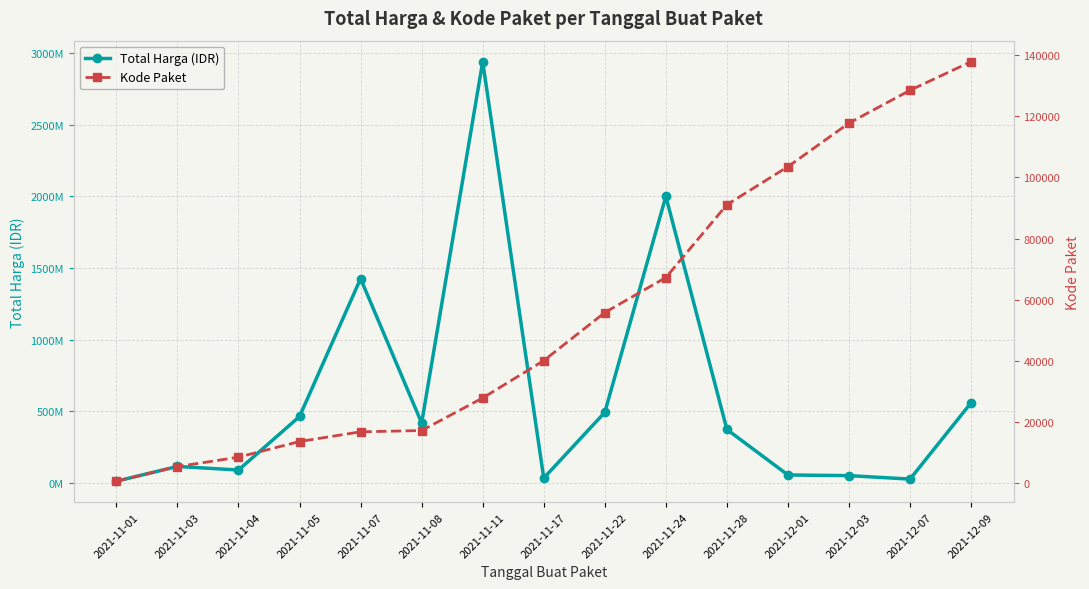

True or false: Total Harga (IDR) and Kode Paket intersect in this chart.

False